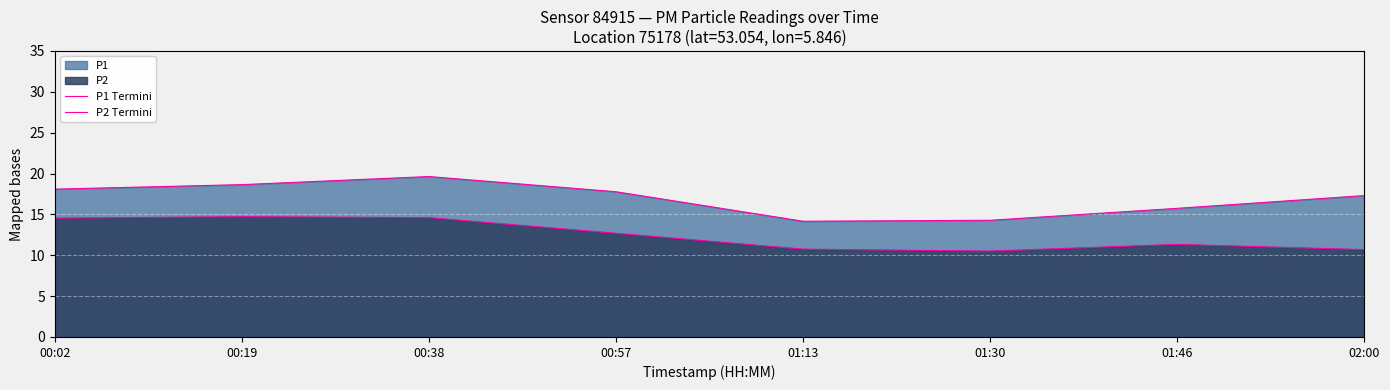

What is the sum of all P2 Termini values?

99.8